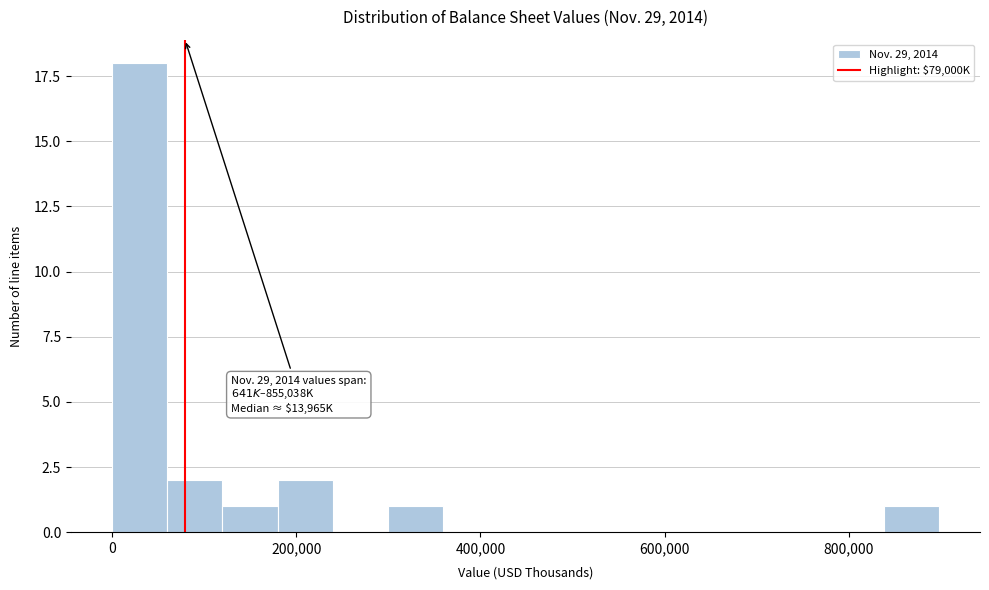

Around what value on the x-axis is the tallest bar? Give the approximate position of its centre, as read against the axis.

20000